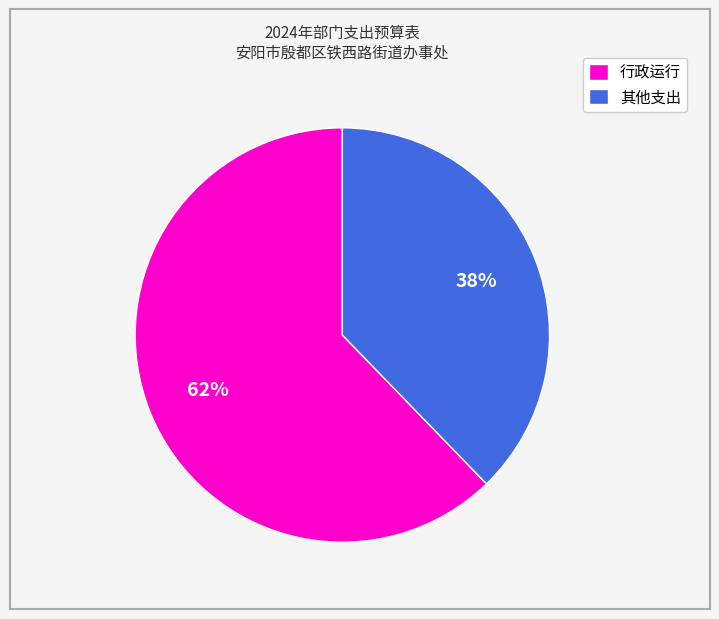

To the nearest percent, what portion does 其他支出 represent?

38%